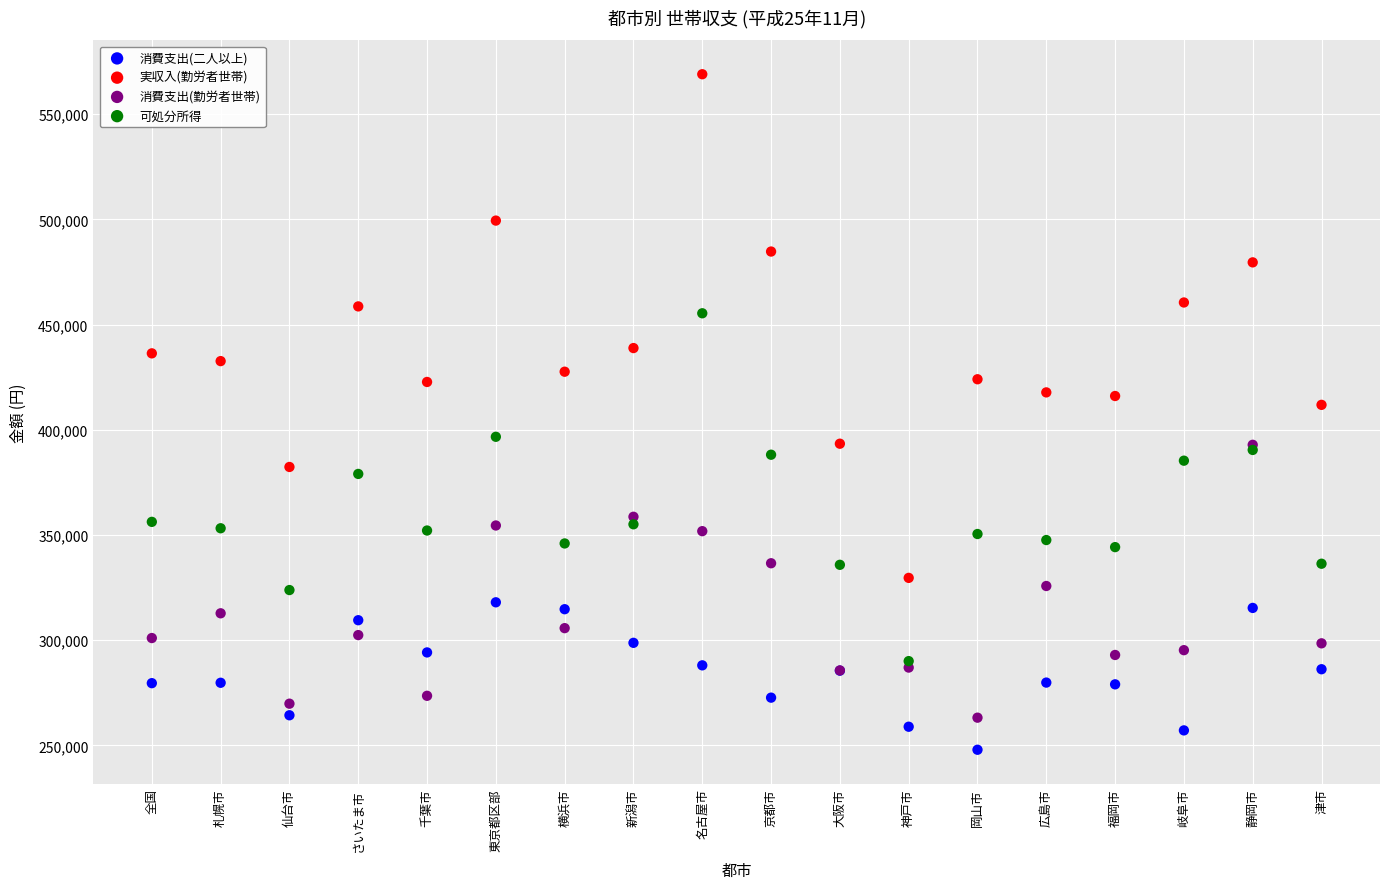

What are all the series names shown in the legend?

消費支出(二人以上), 実収入(勤労者世帯), 消費支出(勤労者世帯), 可処分所得